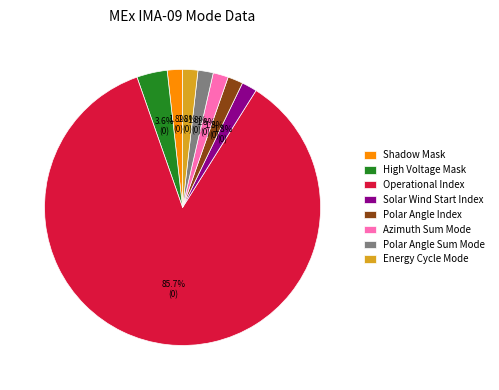

Which slice is the largest?

Operational Index